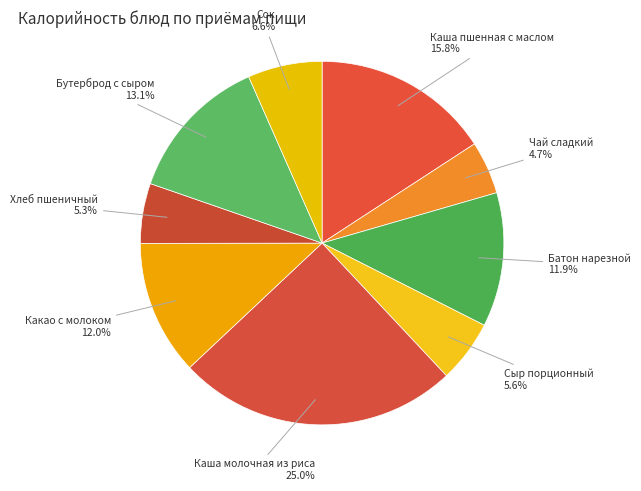

Which category has the smallest portion of the pie?

Чай сладкий